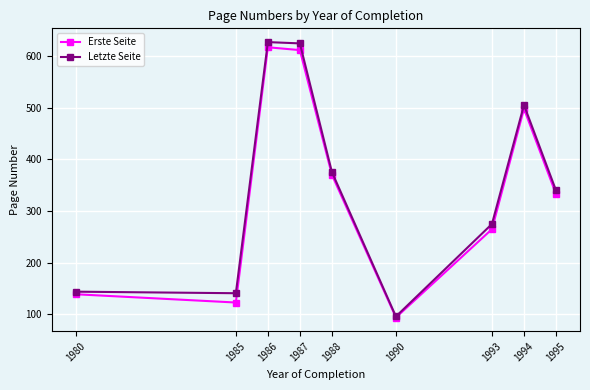

Is the value of Letzte Seite at 1980 greater than the value of Erste Seite at 1985?

Yes